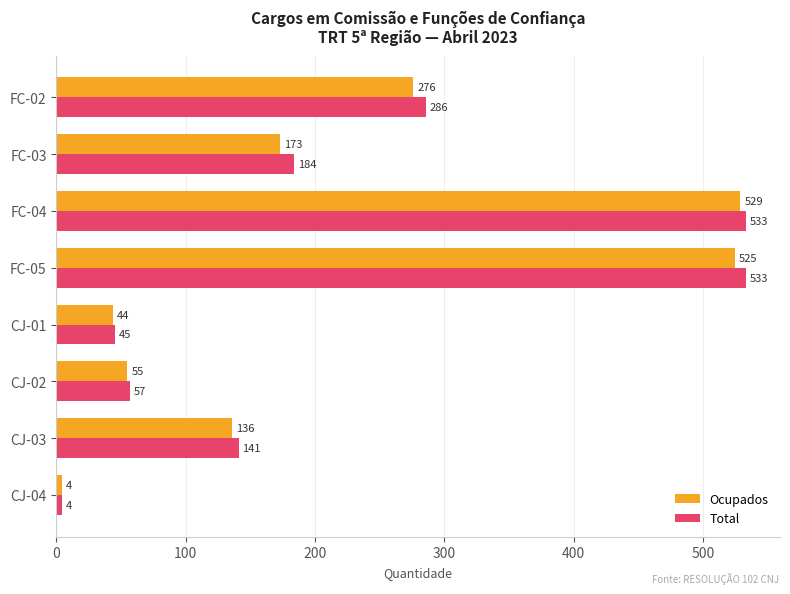

At which label is Ocupados closest to 266?

FC-02